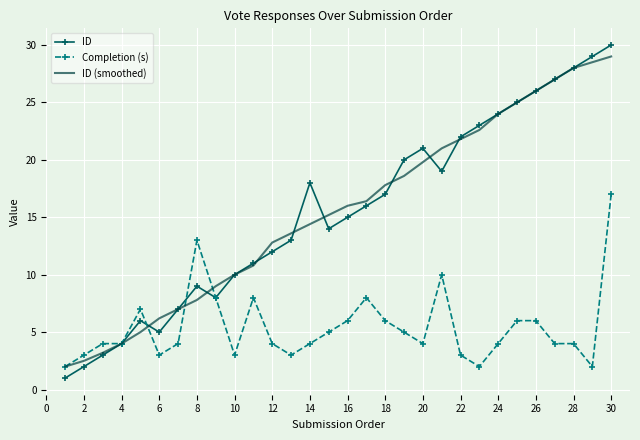

Reading left to right, what are all the values shown in this chart?

ID: 1.0	2.0	3.0	4.0	6.0	5.0	7.0	9.0	8.0	10.0	11.0	12.0	13.0	18.0	14.0	15.0	16.0	17.0	20.0	21.0	19.0	22.0	23.0	24.0	25.0	26.0	27.0	28.0	29.0	30.0
Completion (s): 2.0	3.0	4.0	4.0	7.0	3.0	4.0	13.0	8.0	3.0	8.0	4.0	3.0	4.0	5.0	6.0	8.0	6.0	5.0	4.0	10.0	3.0	2.0	4.0	6.0	6.0	4.0	4.0	2.0	17.0
ID (smoothed): 2.0	2.5	3.2	4.0	5.0	6.2	7.0	7.8	9.0	10.0	10.8	12.8	13.6	14.4	15.2	16.0	16.4	17.8	18.6	19.8	21.0	21.8	22.6	24.0	25.0	26.0	27.0	28.0	28.5	29.0